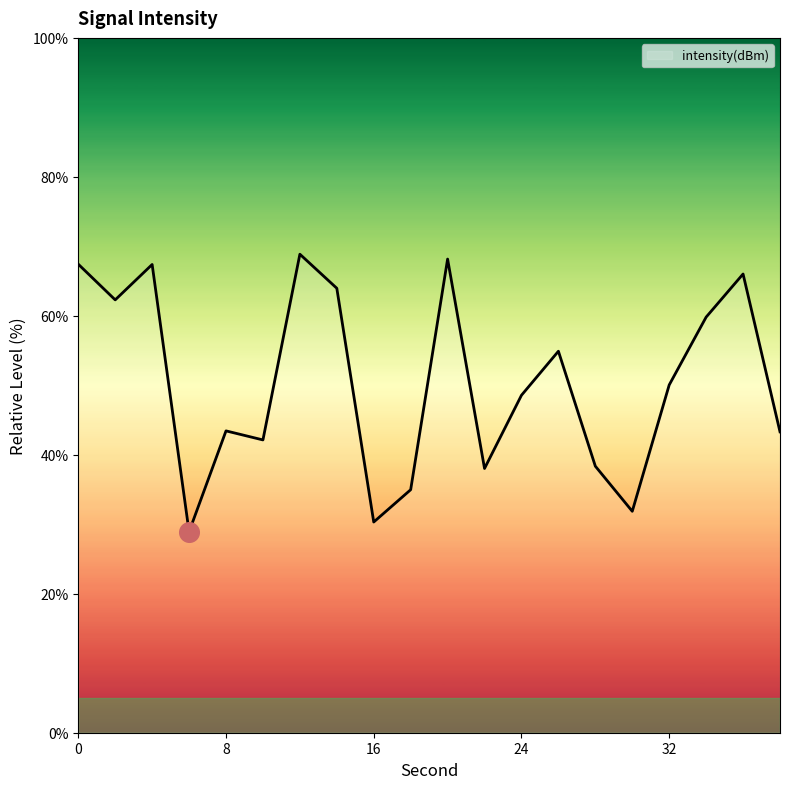

What is the minimum value shown in the chart?

28.9